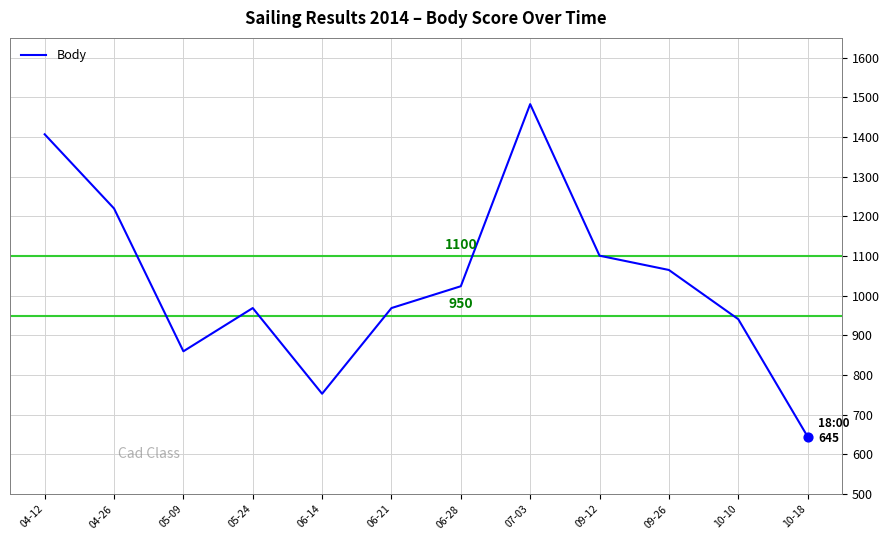

What is the change in value from 04-12 to 06-21?

-438